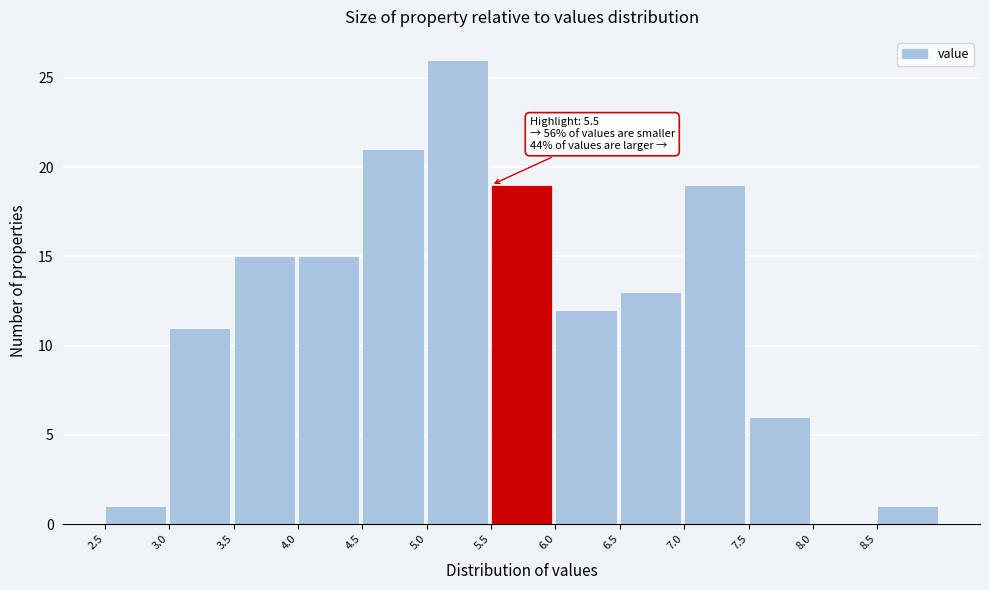

Over which range of the x-axis is the bar tallest?

5.0 to 5.5